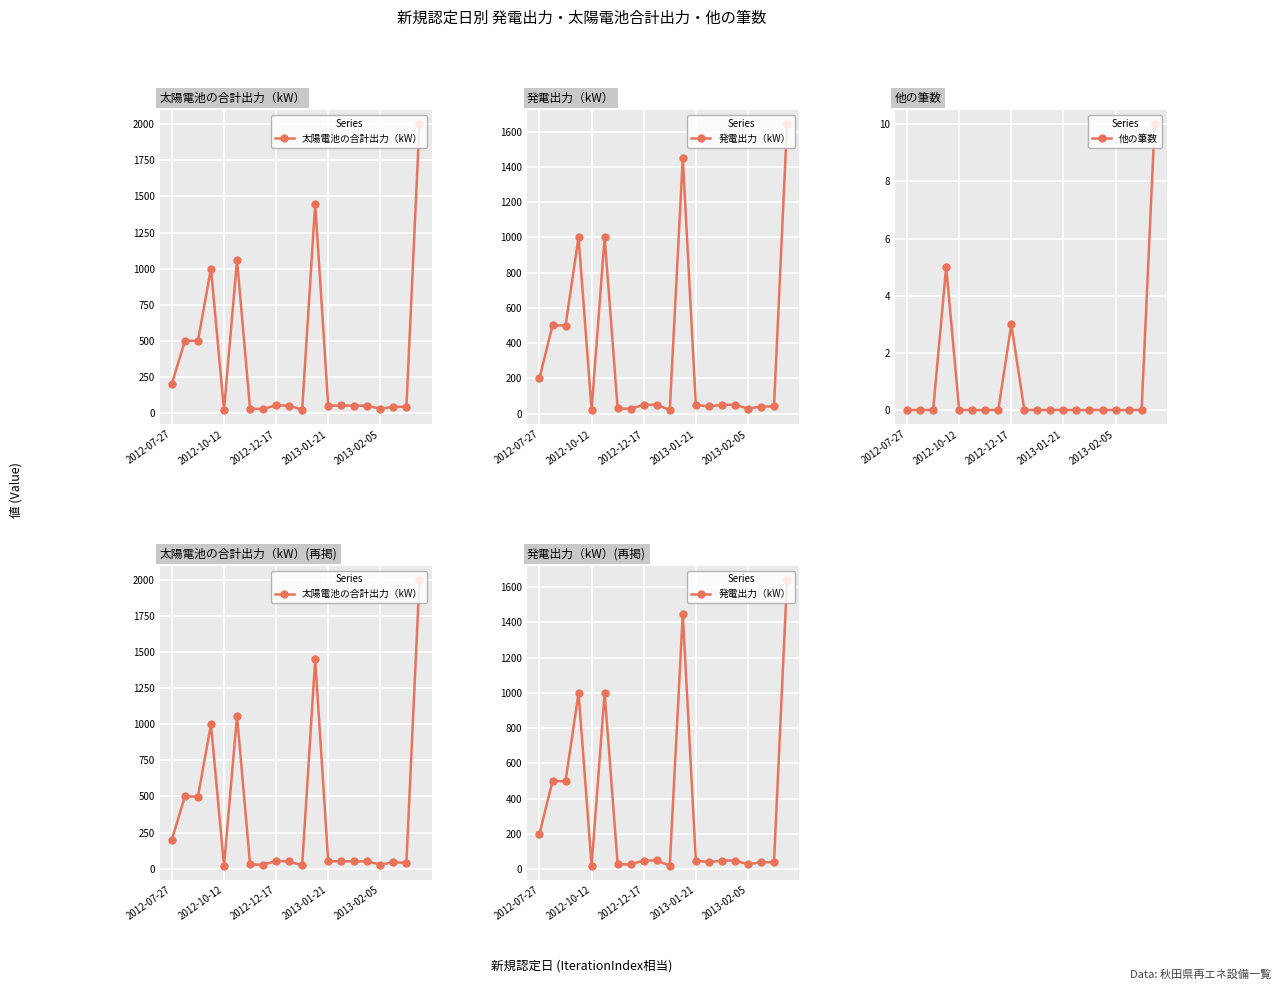

True or false: 他の筆数 has more than 1 points higher than both neighbors.

True